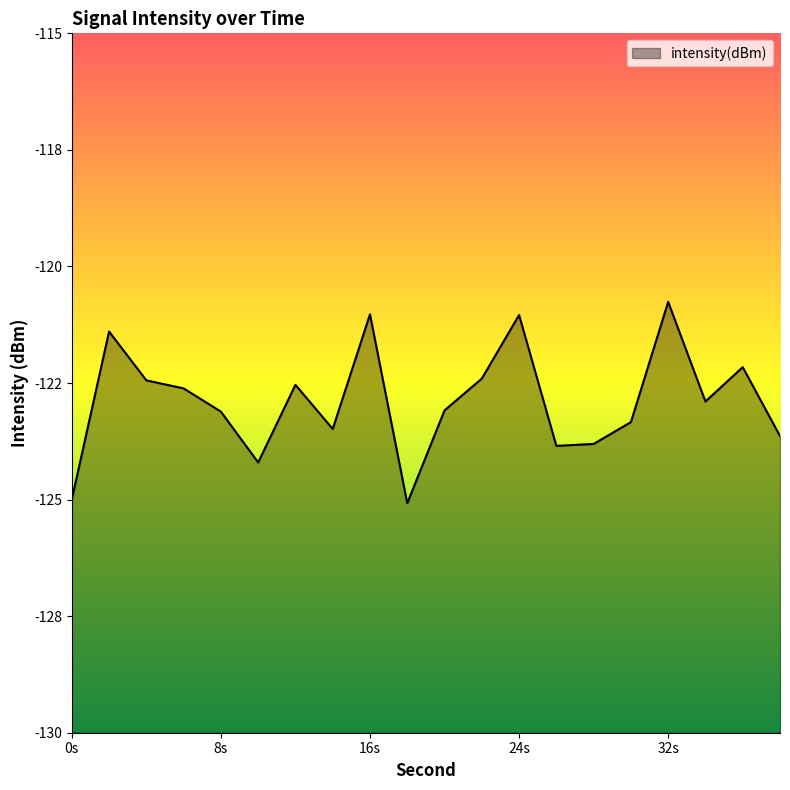

At which label does the data first exceed -122?

2